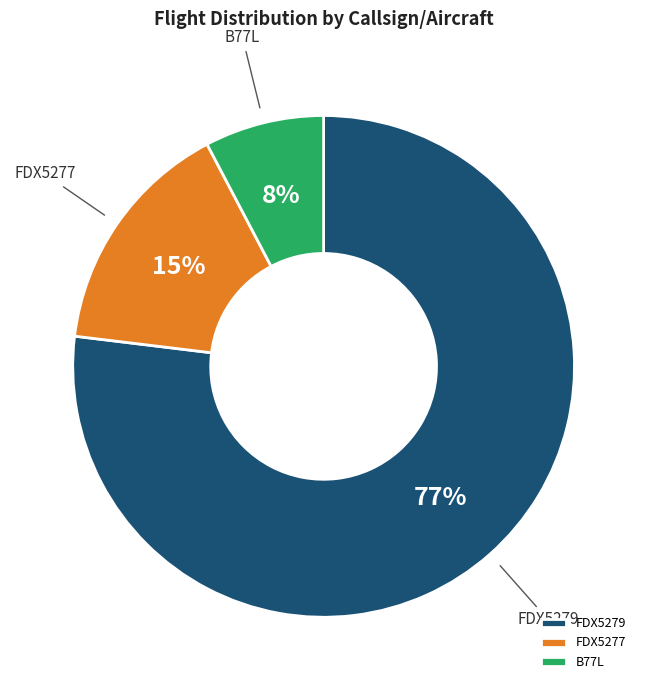

To the nearest percent, what is the average slice percentage?

33%